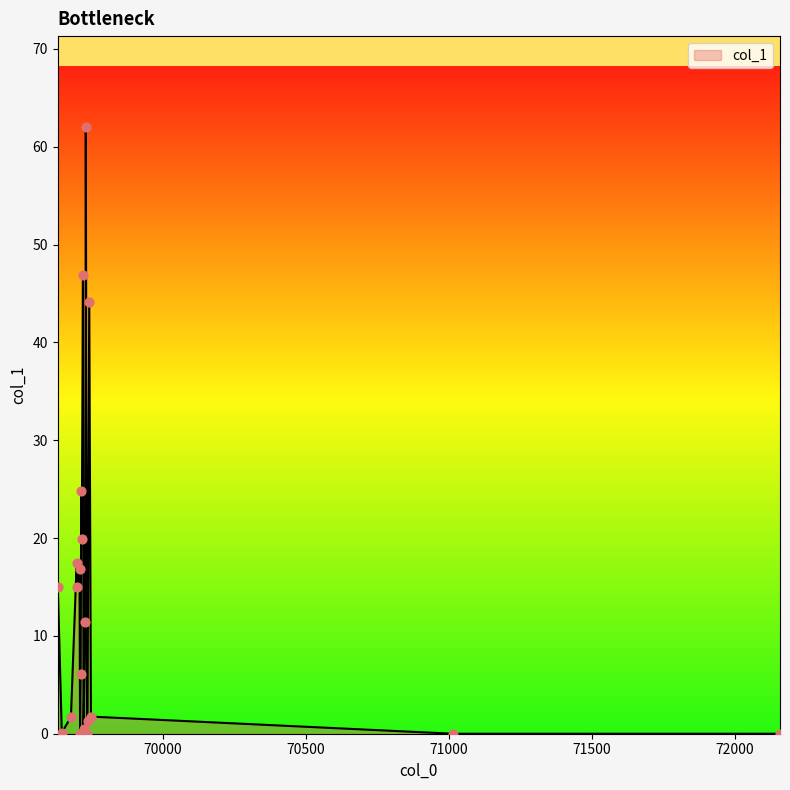

What is the maximum value shown in the chart?

62.0